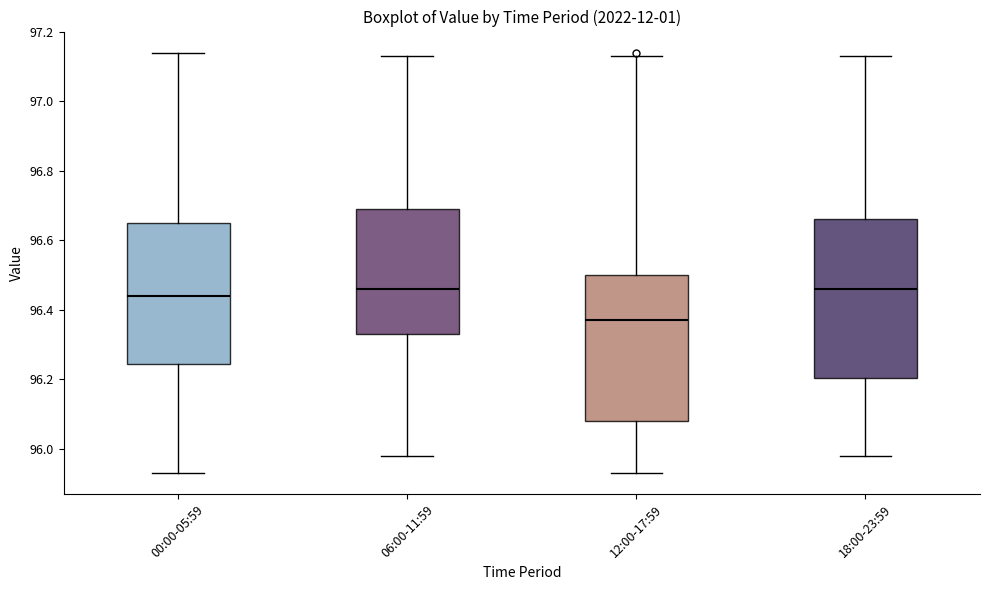

Comparing the boxes themselves (not the whiskers), which one is the tallest?

18:00-23:59